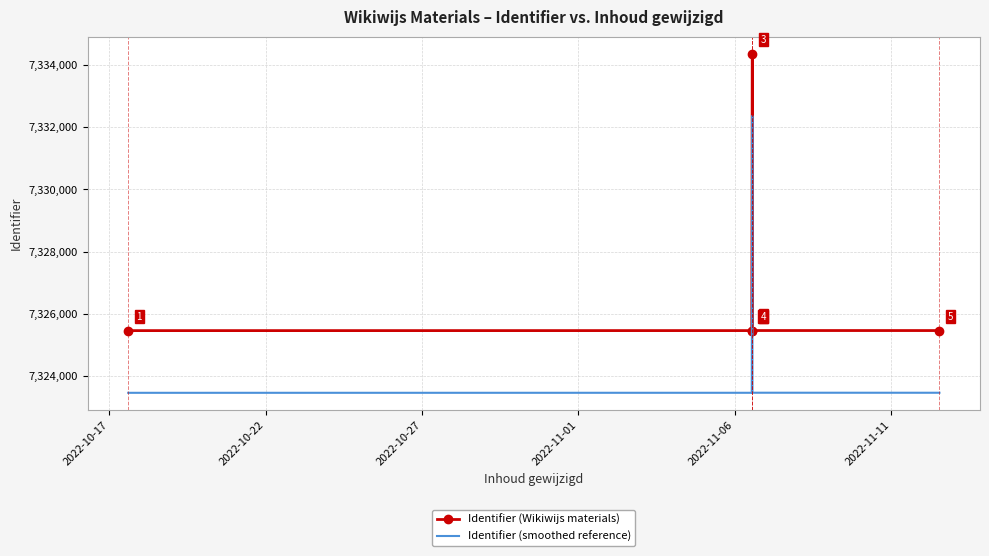

List the series in order of their peak value, highest first.

Identifier (Wikiwijs materials), Identifier (smoothed reference)